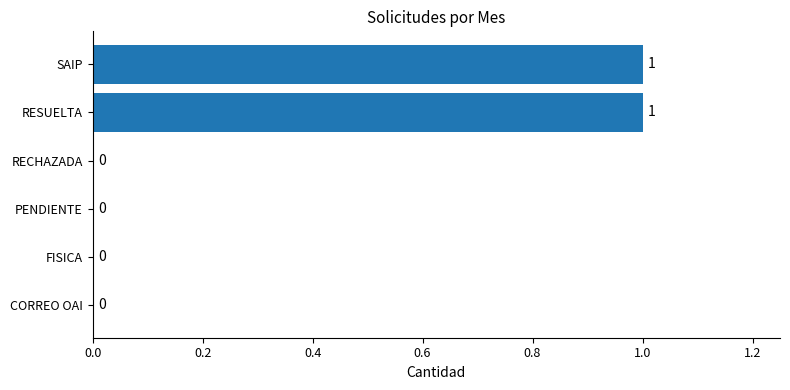

Reading bottom to top, what are all the values shown in this chart?

CORREO OAI=0	FISICA=0	PENDIENTE=0	RECHAZADA=0	RESUELTA=1	SAIP=1